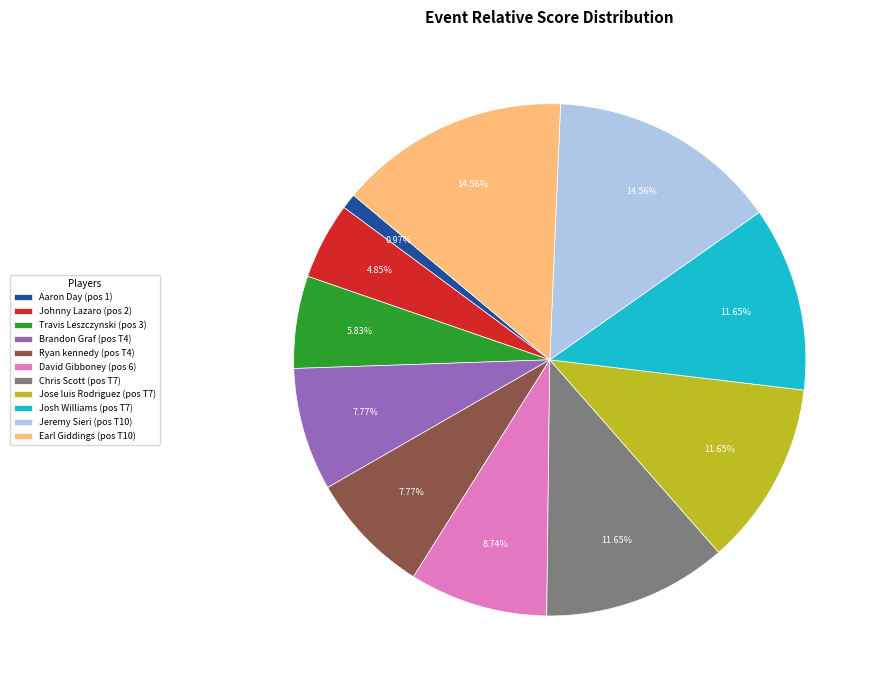

How much of the chart is everything except Ryan kennedy?

92.2%